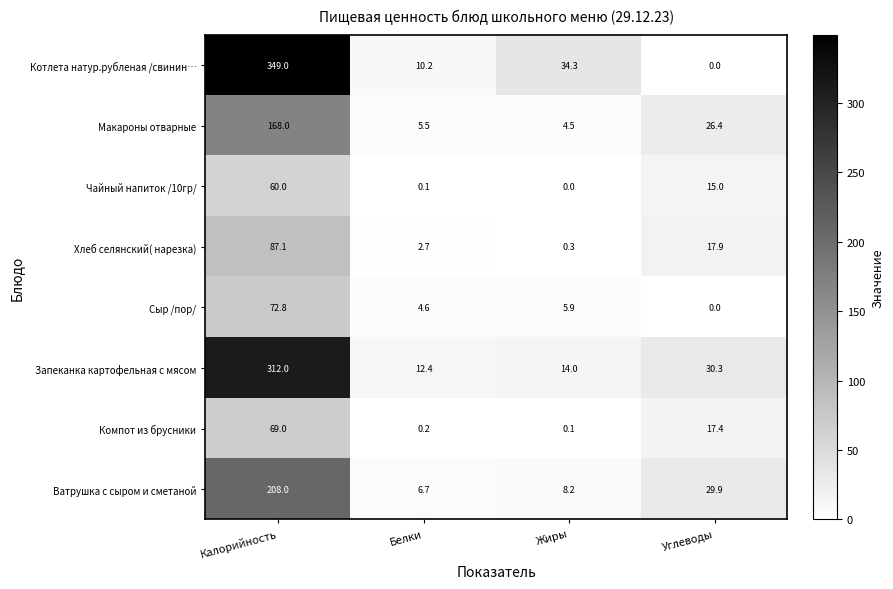

The Макароны отварные series shows 5.5 at Белки. True or false?

True